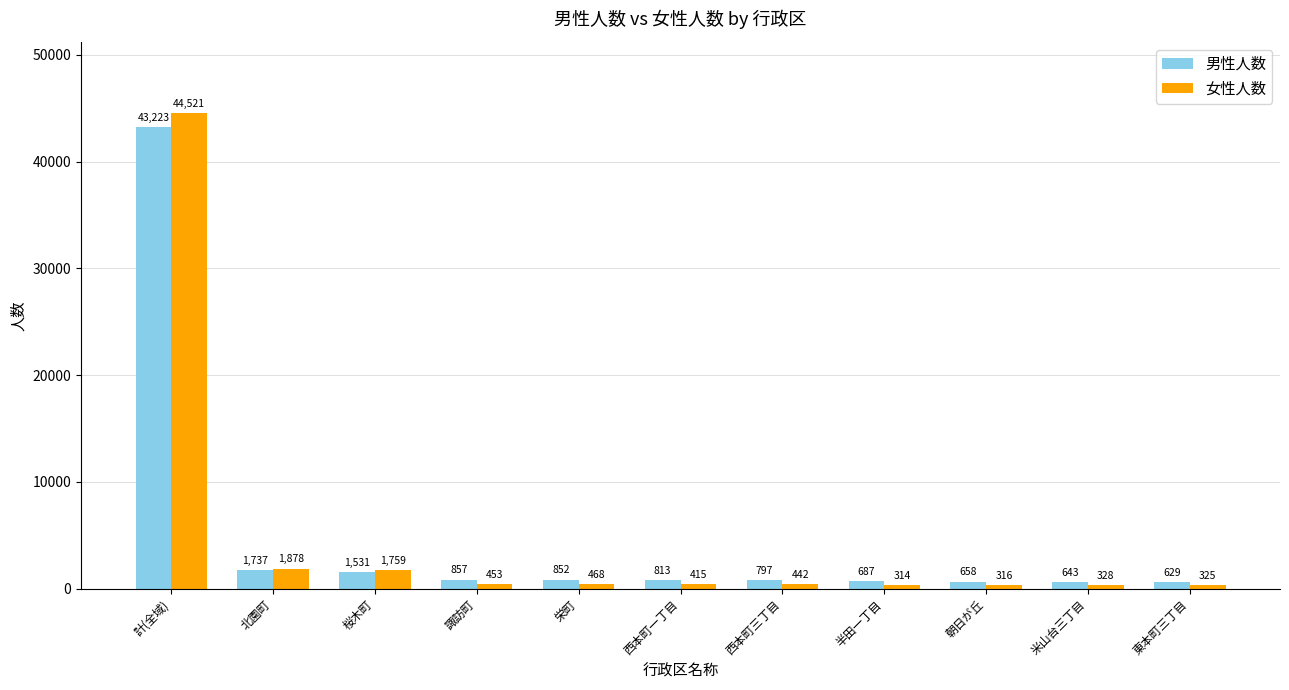

What is the sum of all 女性人数 values?

51219